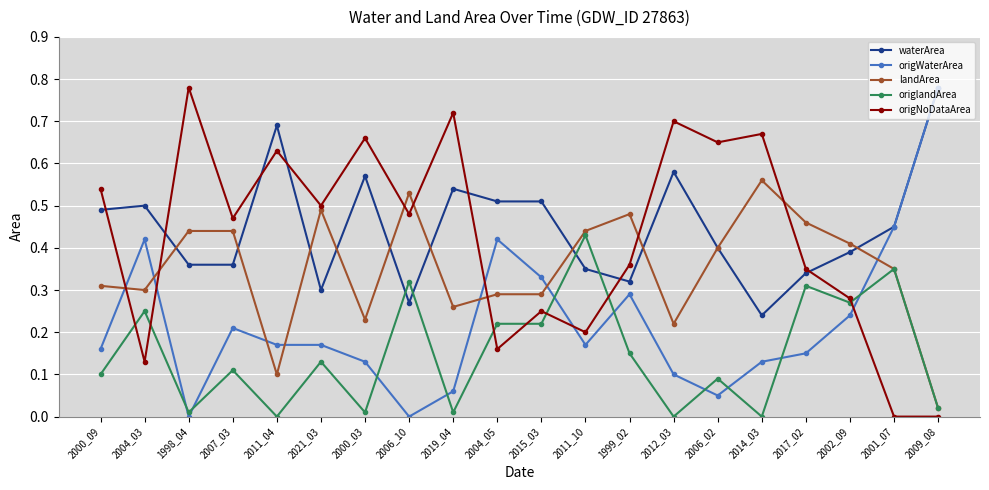

What is the label of the 6th point from the left?

2021_03